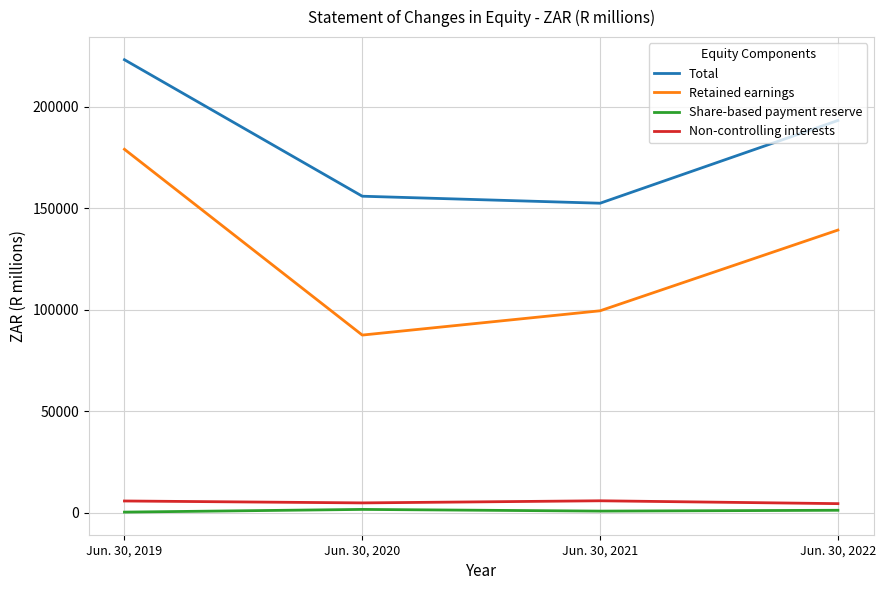

At which category does the chart reach its peak across all series?

Jun. 30, 2019